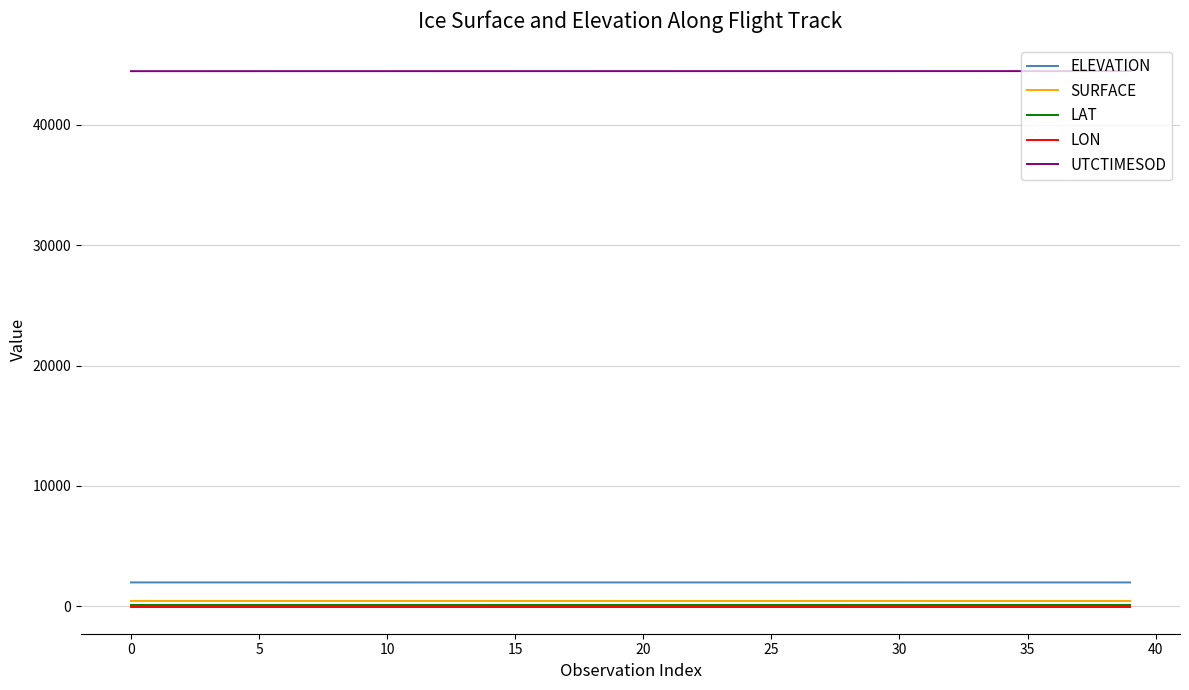

True or false: LAT and ELEVATION cross at least once.

False